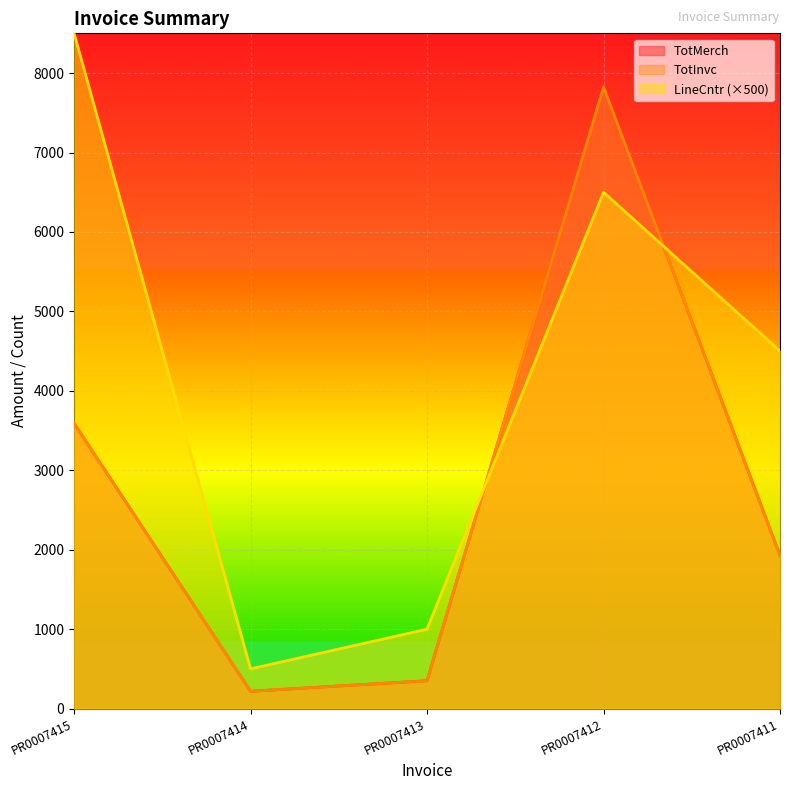

True or false: TotMerch has a value of 95.4 at PR0007414.

False